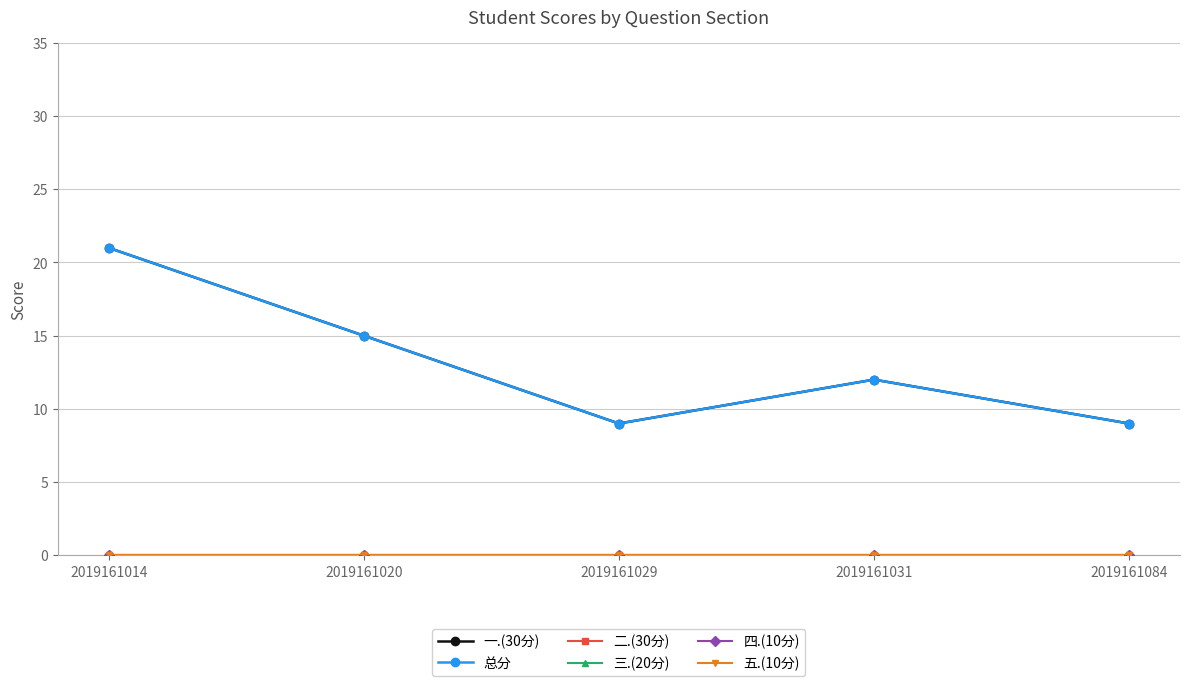

Where is 四.(10分) nearest to the value 0?

2019161014